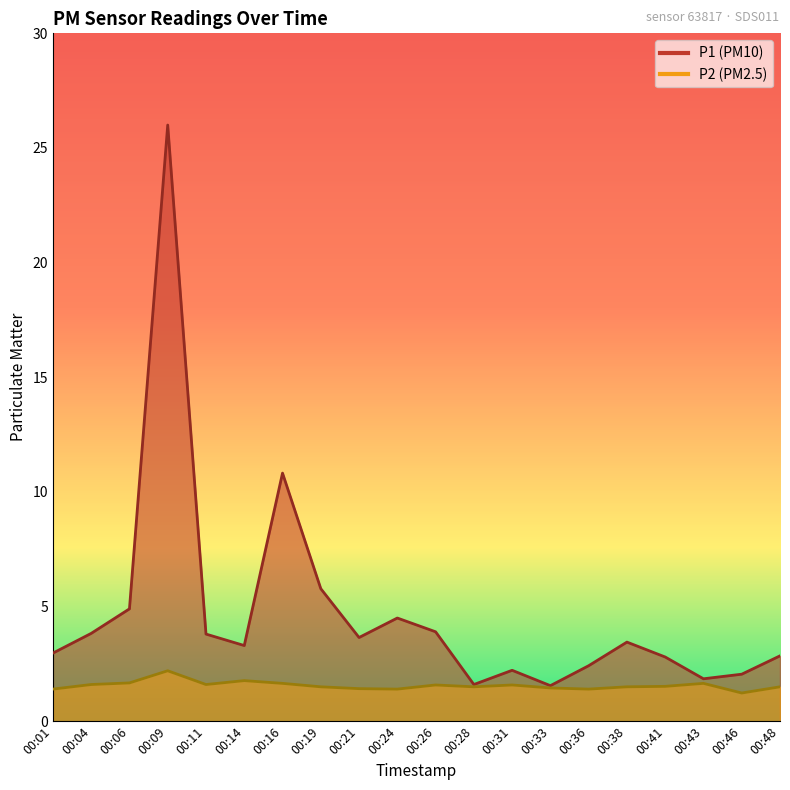

True or false: P1 and P2 intersect in this chart.

False